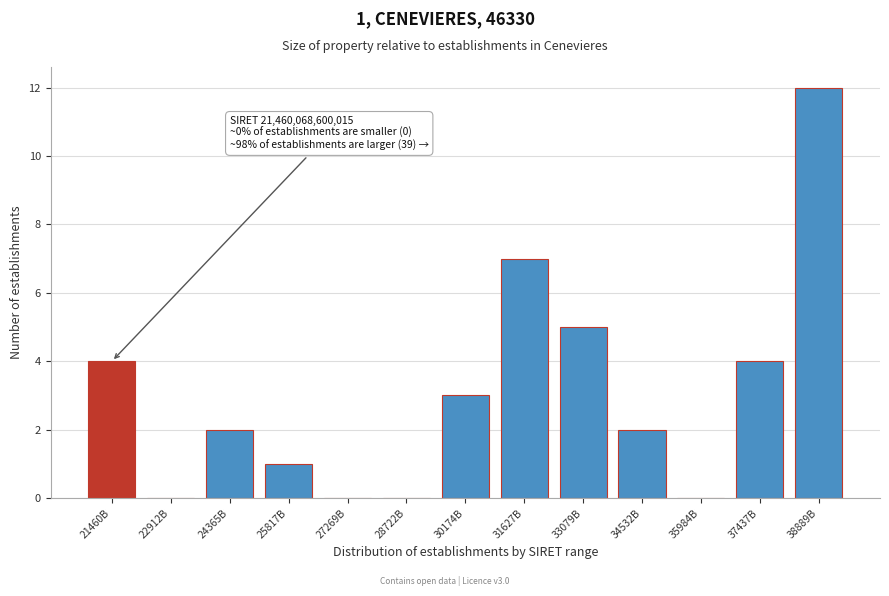

Reading left to right, list all the values displayed in this chart.

21460B=4	22912B=0	24365B=2	25817B=1	27269B=0	28722B=0	30174B=3	31627B=7	33079B=5	34532B=2	35984B=0	37437B=4	38889B=12